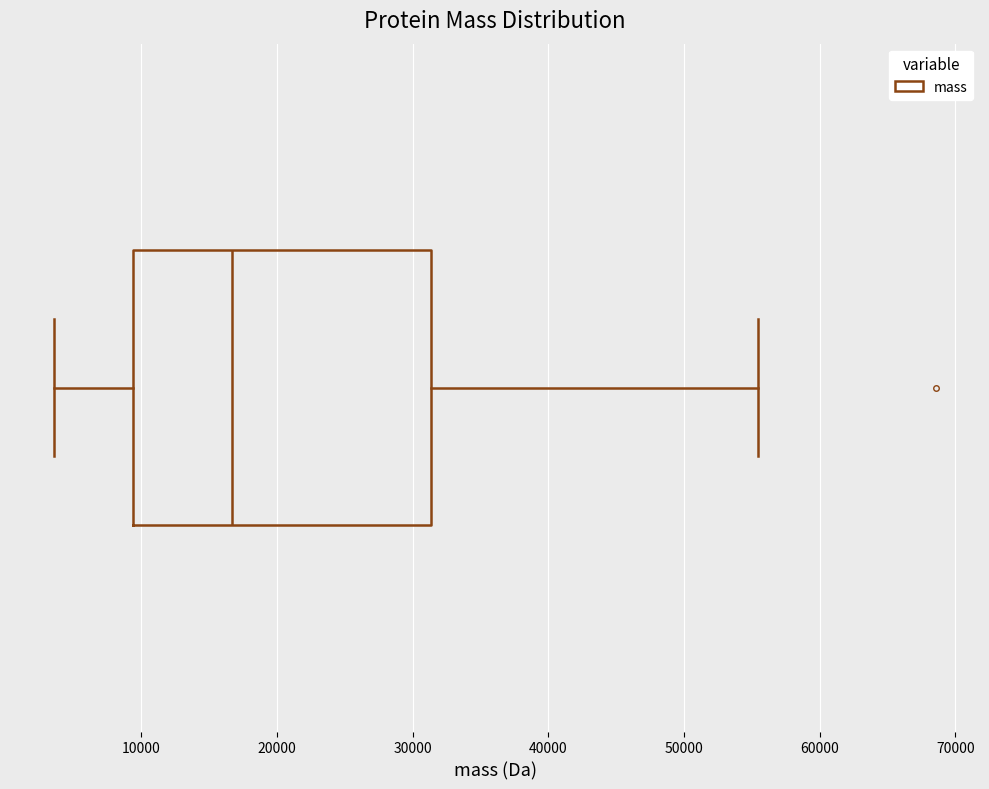

Read this box plot against the x-axis: the position of the median line, the range covered by the box, and the ends of both whiskers. The values are not printed on the chart, so give them approximately, as read against the axis.

median 17000, box 9000 to 31000, whiskers 4000 to 55000